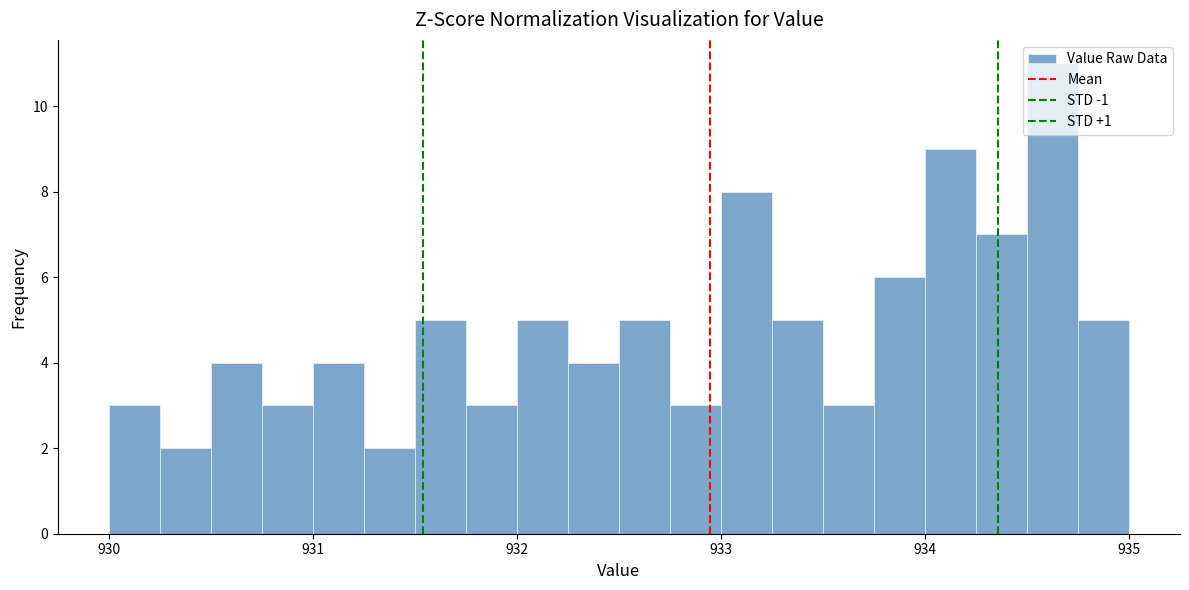

Read against the x-axis, roughly where is the centre of the tallest bar?

934.6